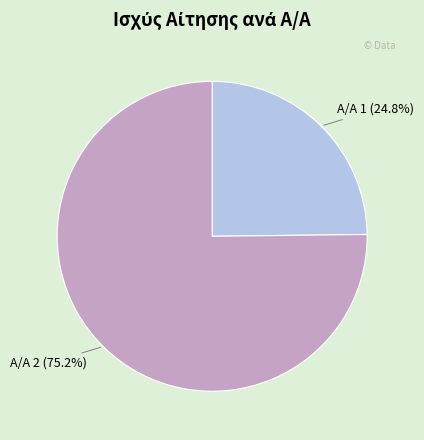

Rank the categories by value from lowest to highest.

Α/Α 1 (24.8%), Α/Α 2 (75.2%)